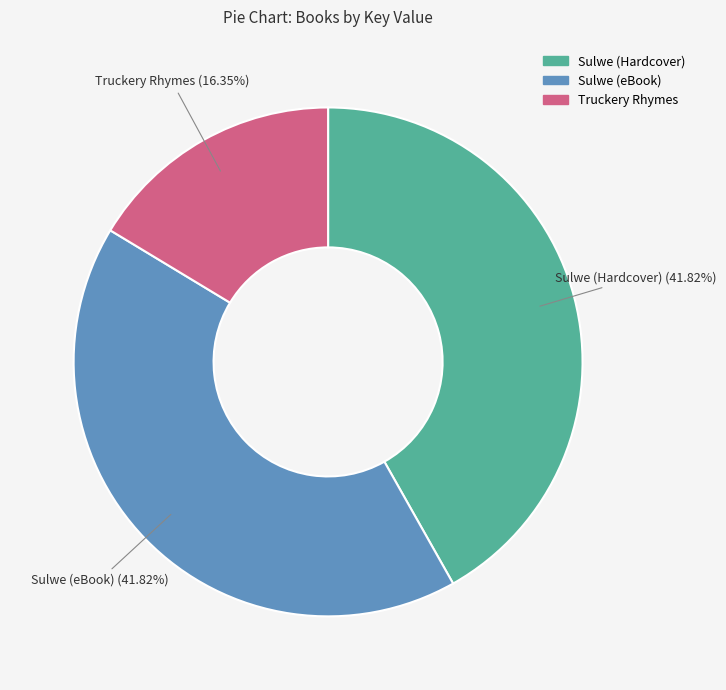

To the nearest percent, what portion does Sulwe (Hardcover) represent?

42%